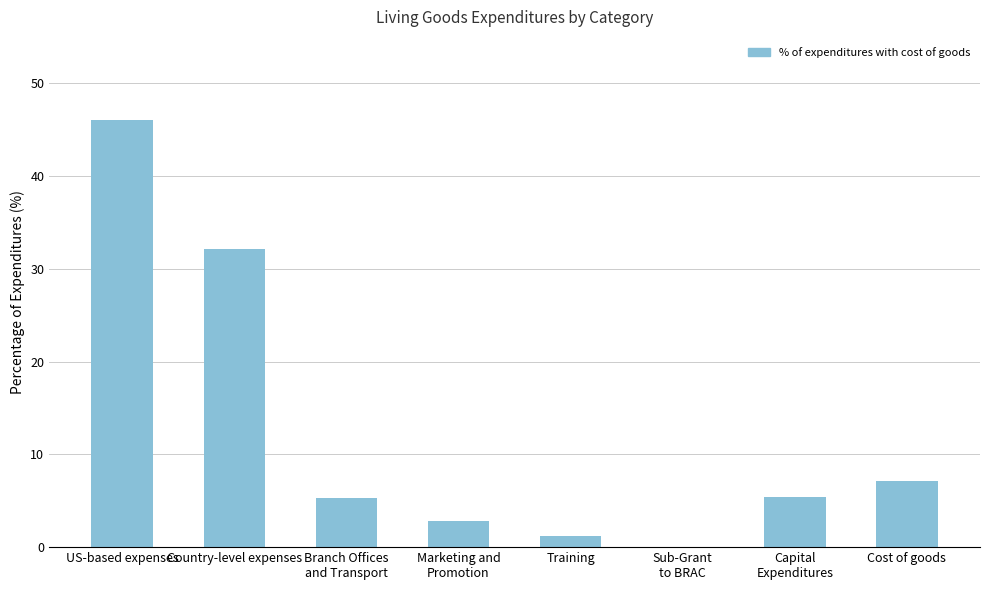

Are the bars horizontal?

No